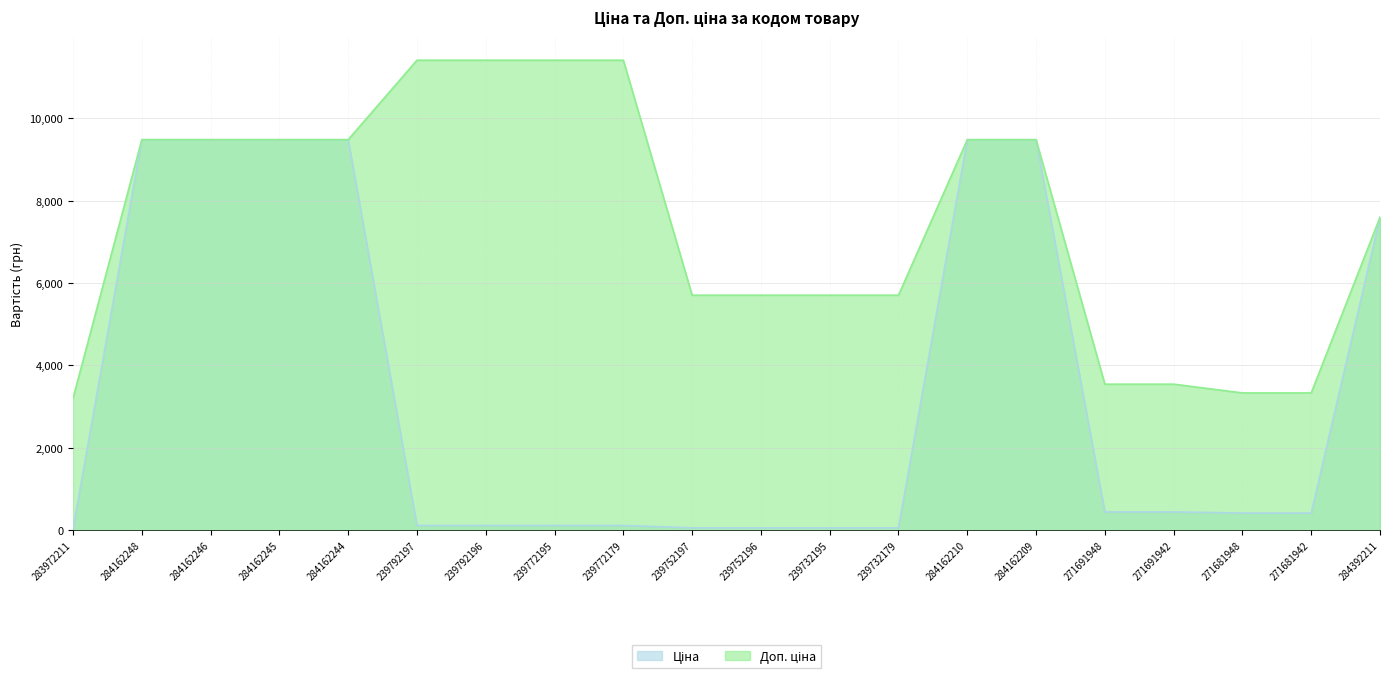

How many series are shown in this chart?

2